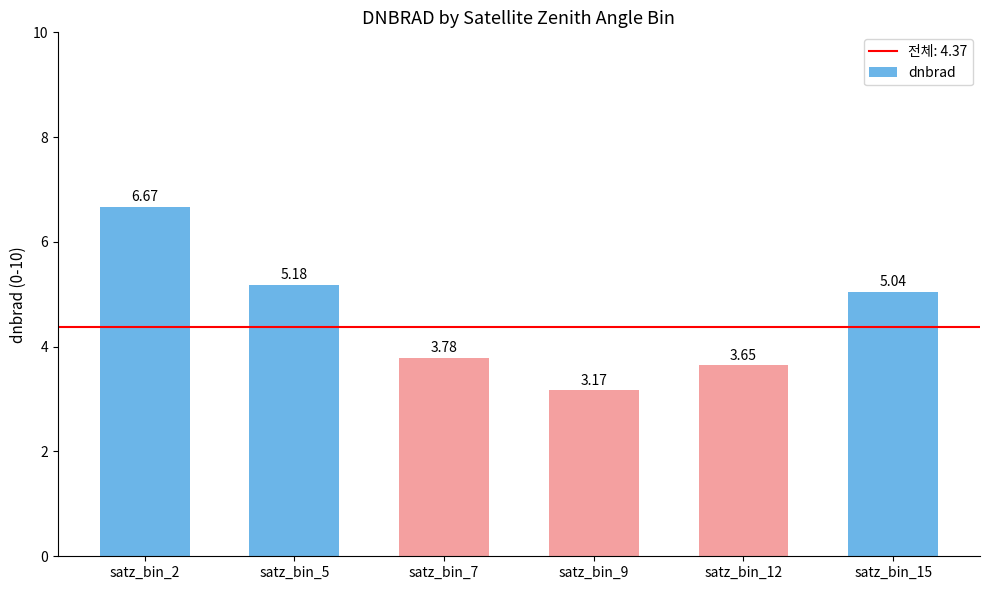

What is the ratio of the value at satz_bin_5 to the value at satz_bin_12?

1.4